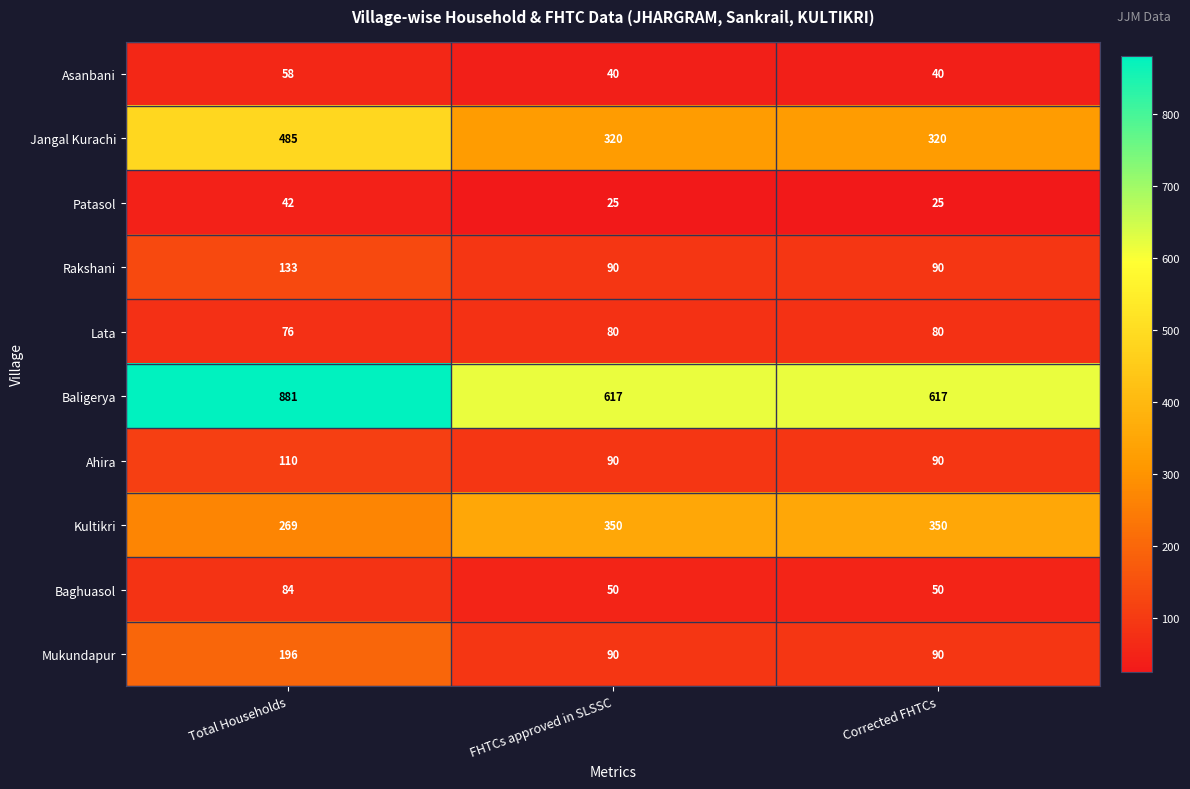

What is the spread (max minus min) of values at Total Households?

839